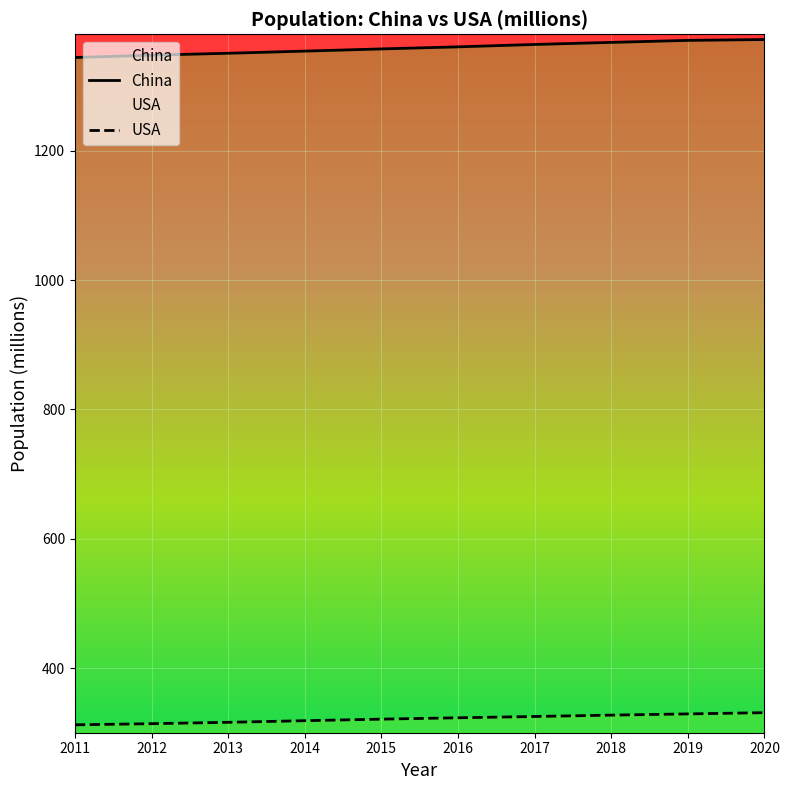

Is the value of China at 2015 greater than the value of USA at 2019?

Yes